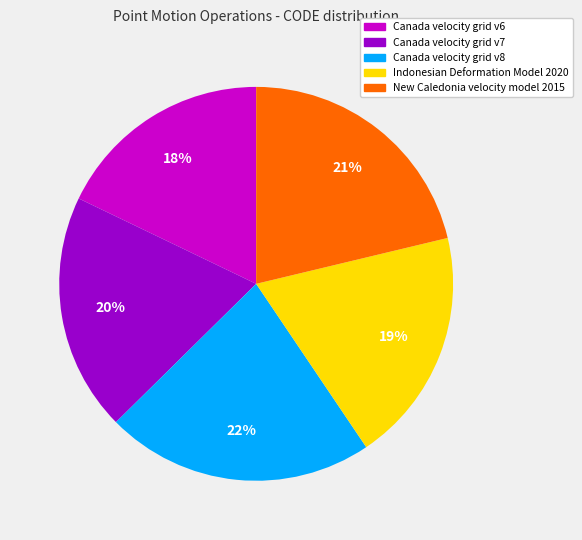

What is the largest slice in the pie chart?

Canada velocity grid v8